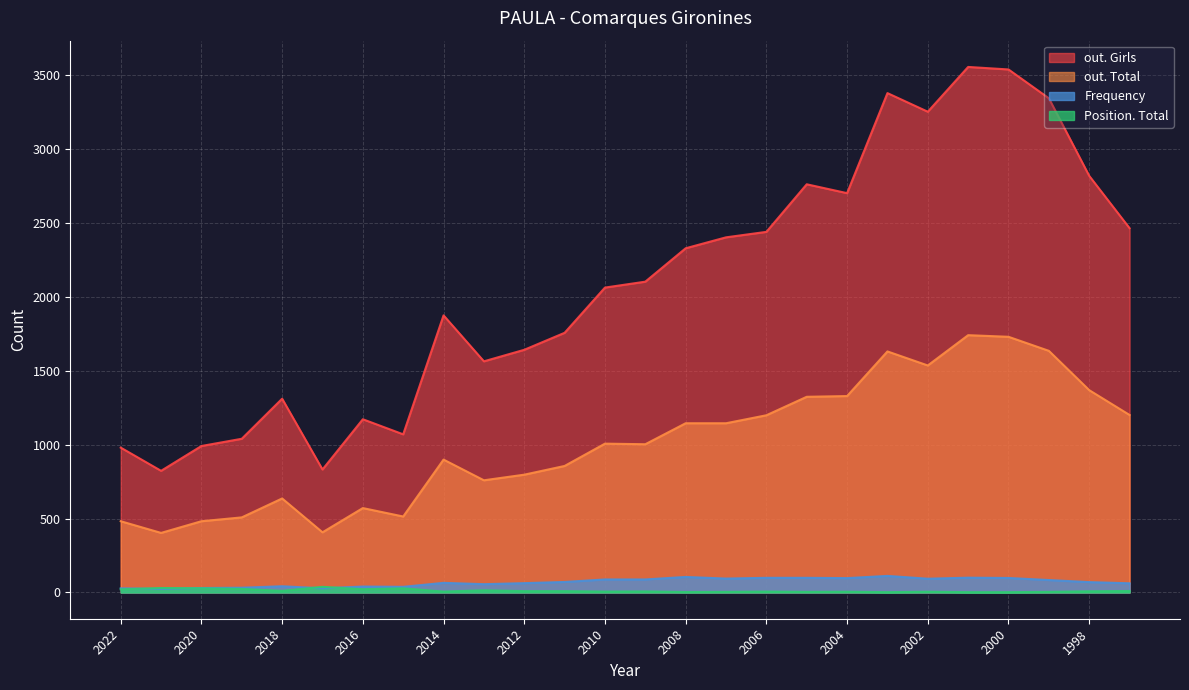

How many categories are shown in the chart?

26